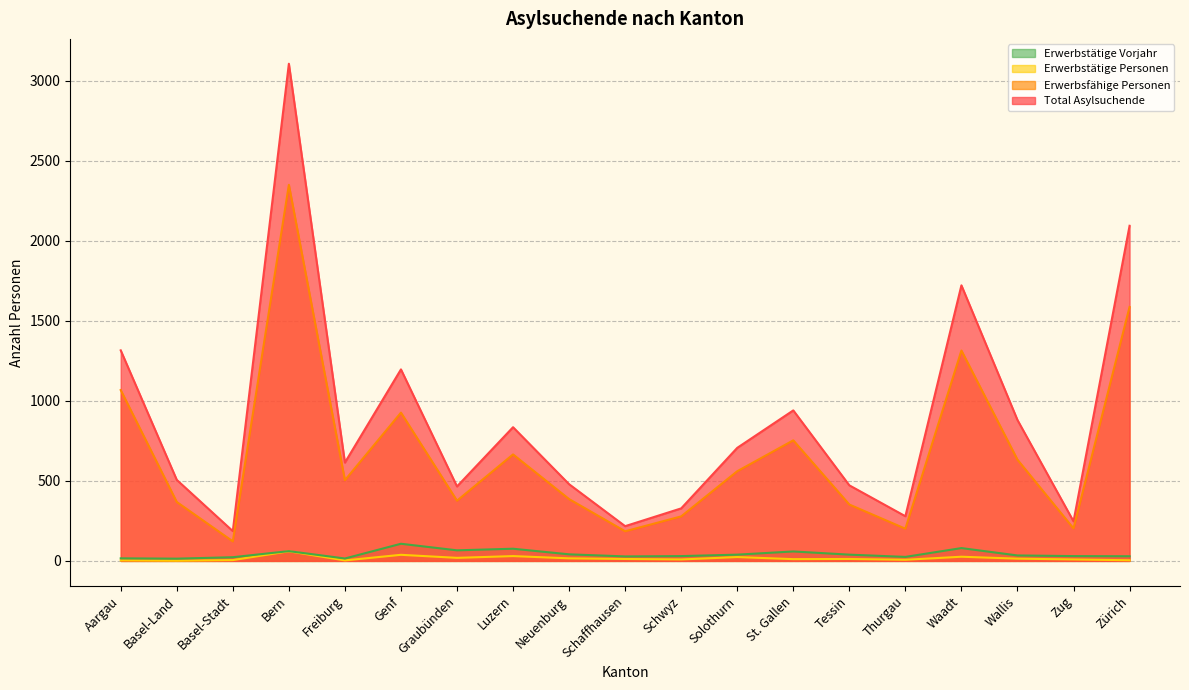

The Erwerbsfähige Personen series shows 352 at Tessin. True or false?

True